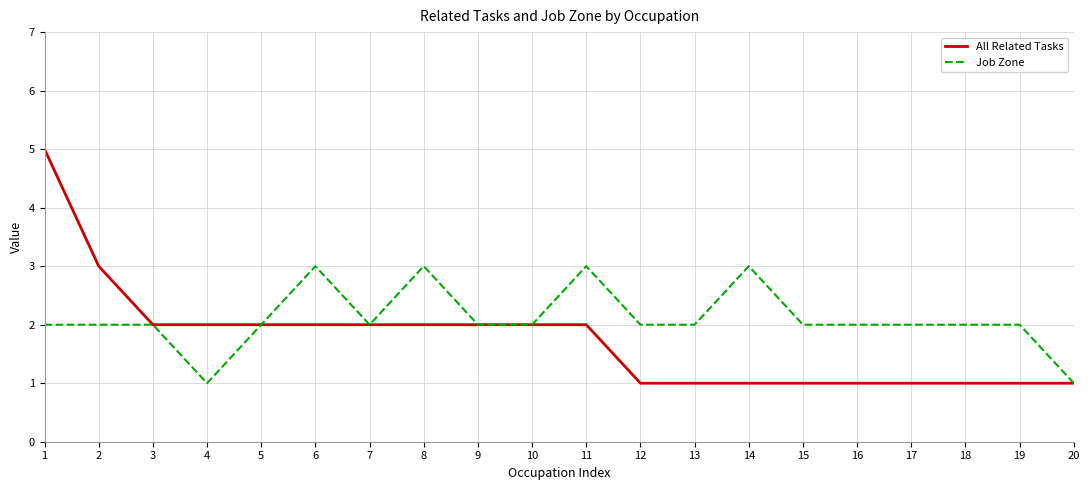

At which label does All Related Tasks reach its peak?

1